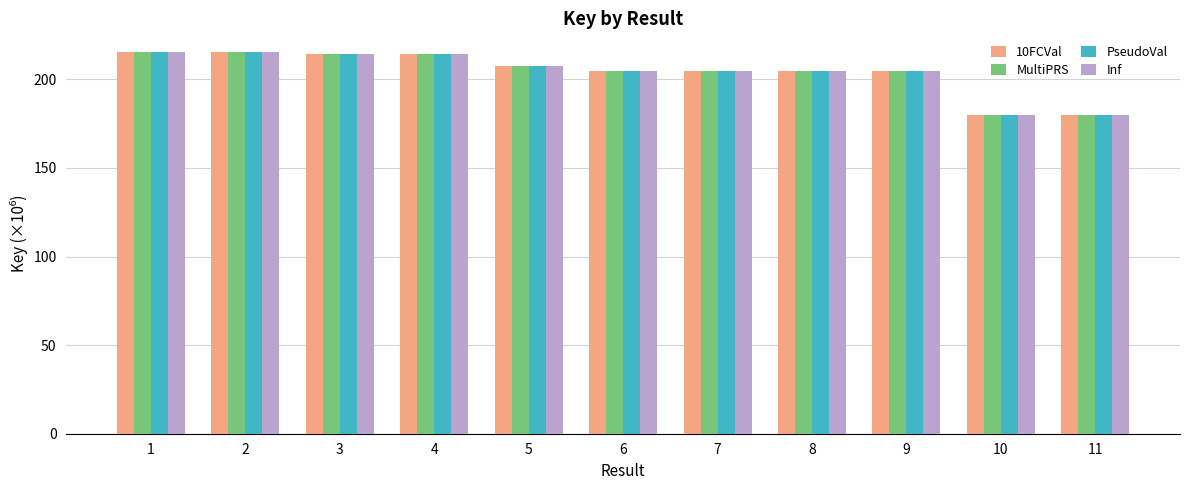

What is the difference between the Inf values at 8 and 11?

25.1